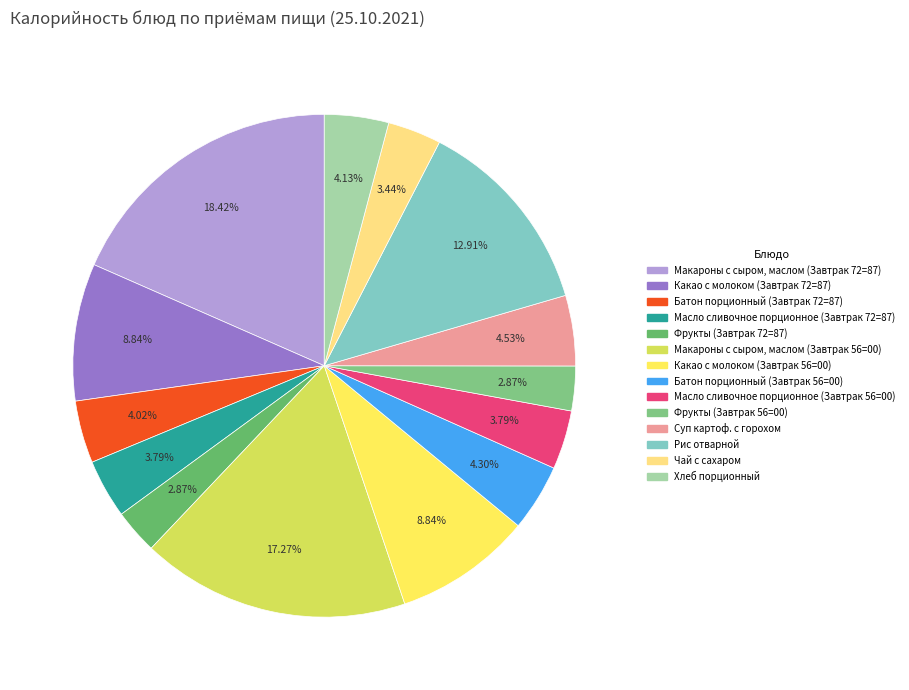

To the nearest percent, what is the average slice percentage?

7%